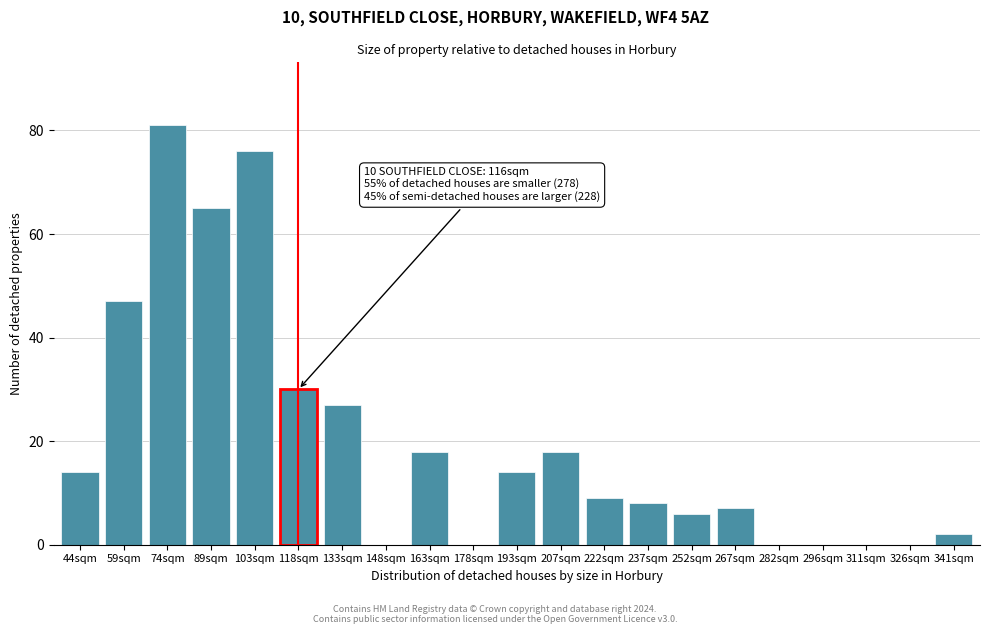

Reading left to right, list all the values displayed in this chart.

44sqm=14	59sqm=47	74sqm=81	89sqm=65	103sqm=76	118sqm=30	133sqm=27	148sqm=0	163sqm=18	178sqm=0	193sqm=14	207sqm=18	222sqm=9	237sqm=8	252sqm=6	267sqm=7	282sqm=0	296sqm=0	311sqm=0	326sqm=0	341sqm=2